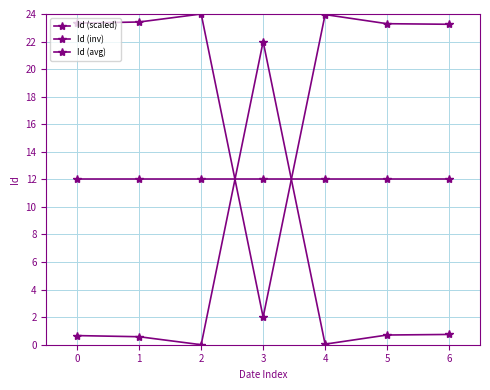

Reading left to right, extract all data points from this chart.

Id (scaled): 0=0.7	1=0.6	2=0.0	3=22.0	4=0.0	5=0.7	6=0.7
Id (inv): 0=23.3	1=23.4	2=24.0	3=2.0	4=24.0	5=23.3	6=23.3
Id (avg): 0=12.0	1=12.0	2=12.0	3=12.0	4=12.0	5=12.0	6=12.0